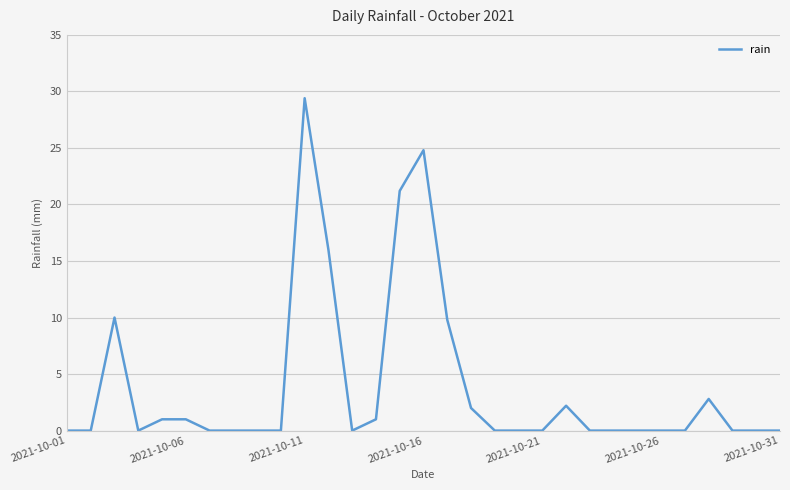

Does the chart have visible grid lines?

Yes